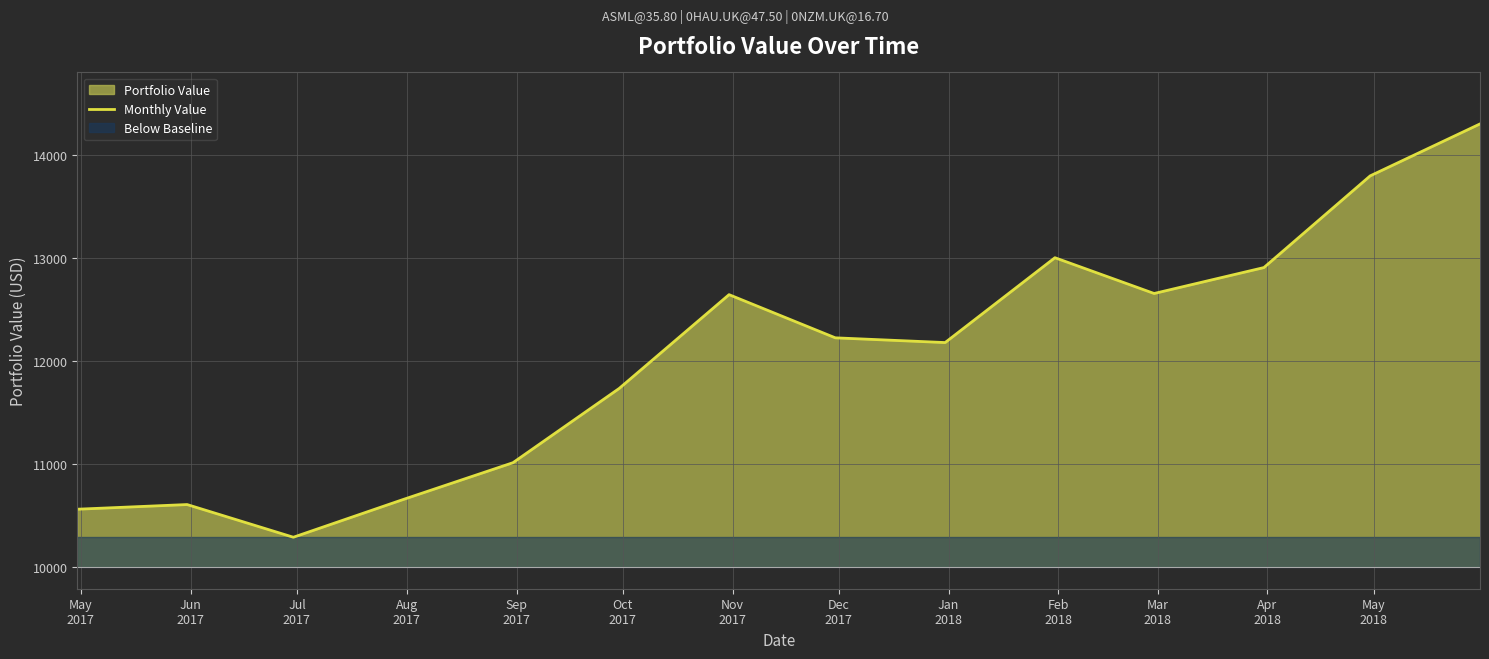

The value at May
2018 is 13795.4. True or false?

True